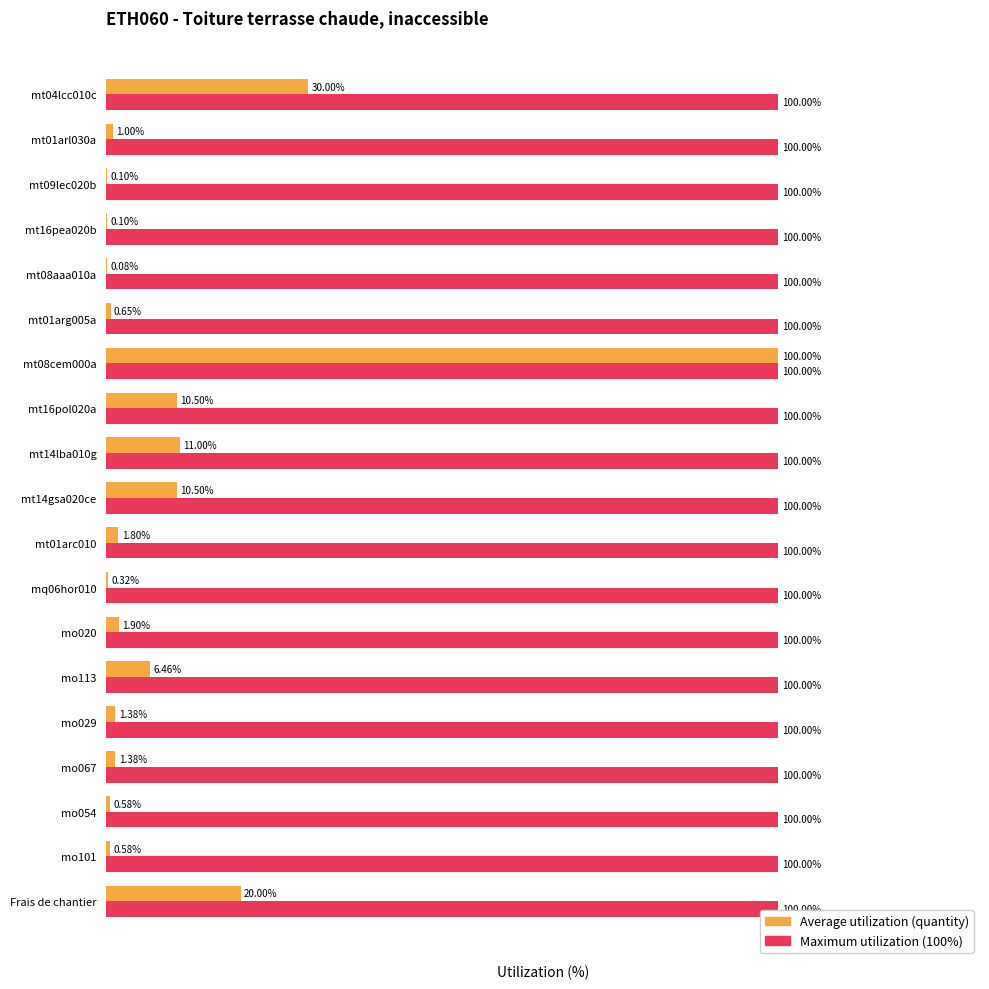

At which category is the sum across all series the highest?

mt08cem000a